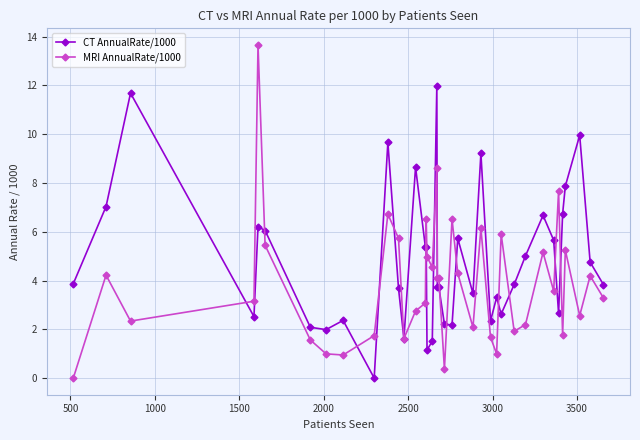

What is the greatest value displayed?

13.7